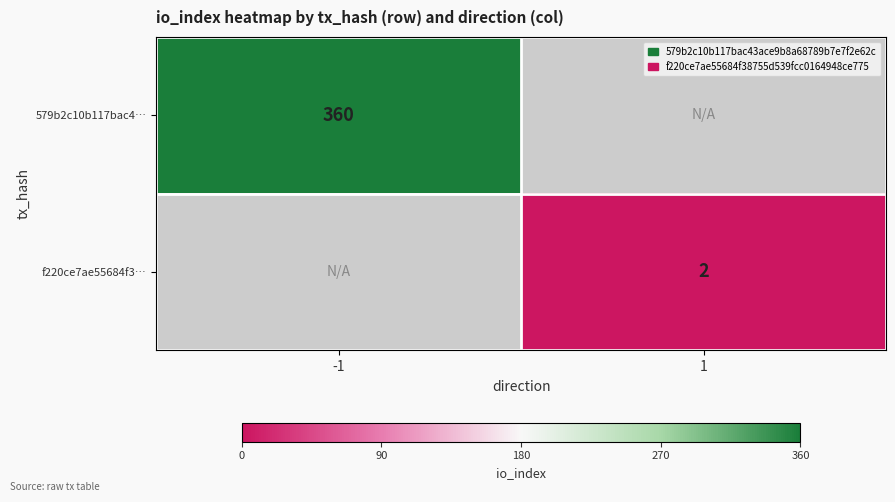

Is it true that f220ce7ae55684f3… equals 3.6 at 1?

False